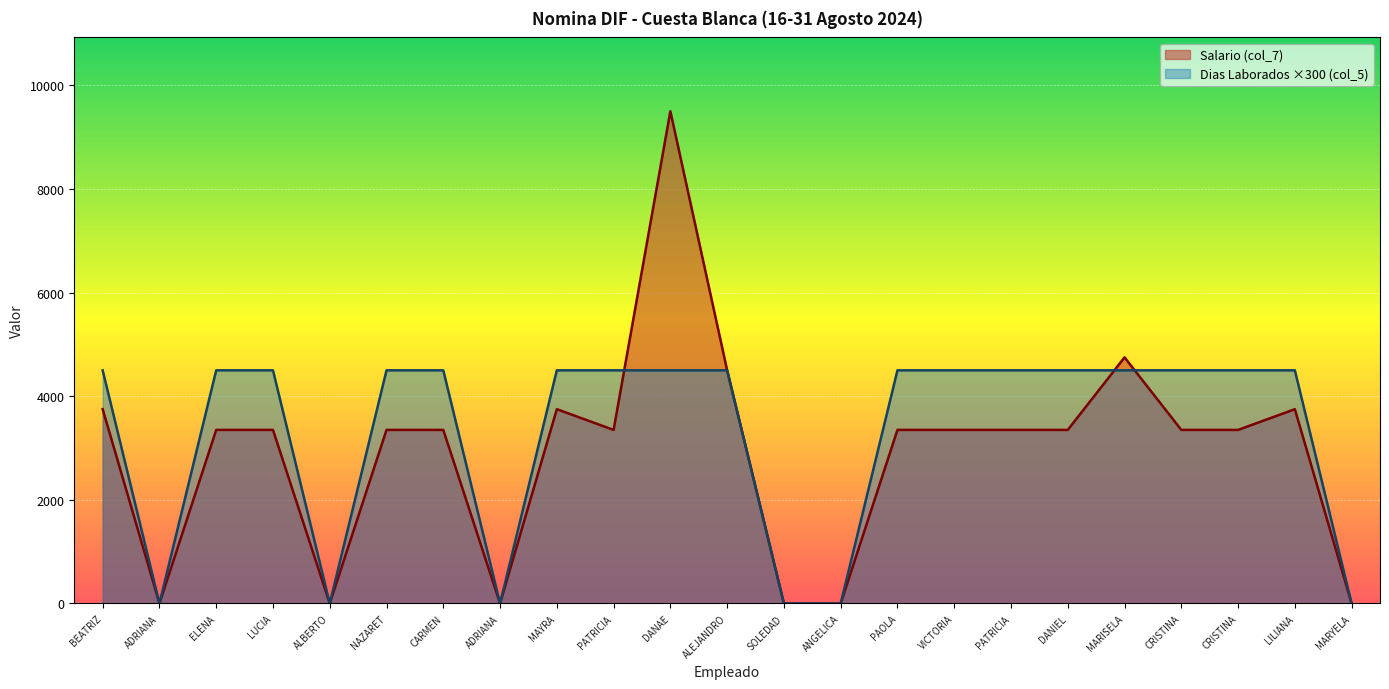

Is it true that Salario (col_7) equals 6442.2 at LILIANA?

False